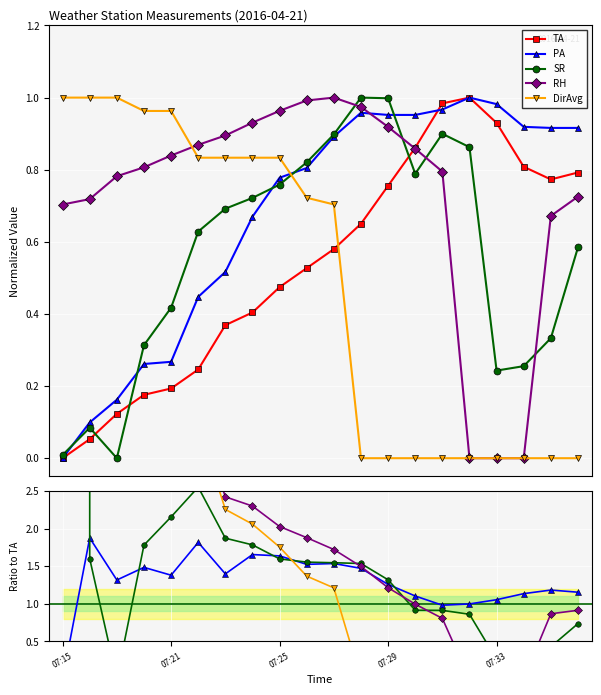

Rank the series at 07:25 from lowest to highest value.

TA, SR, PA, DirAvg, RH